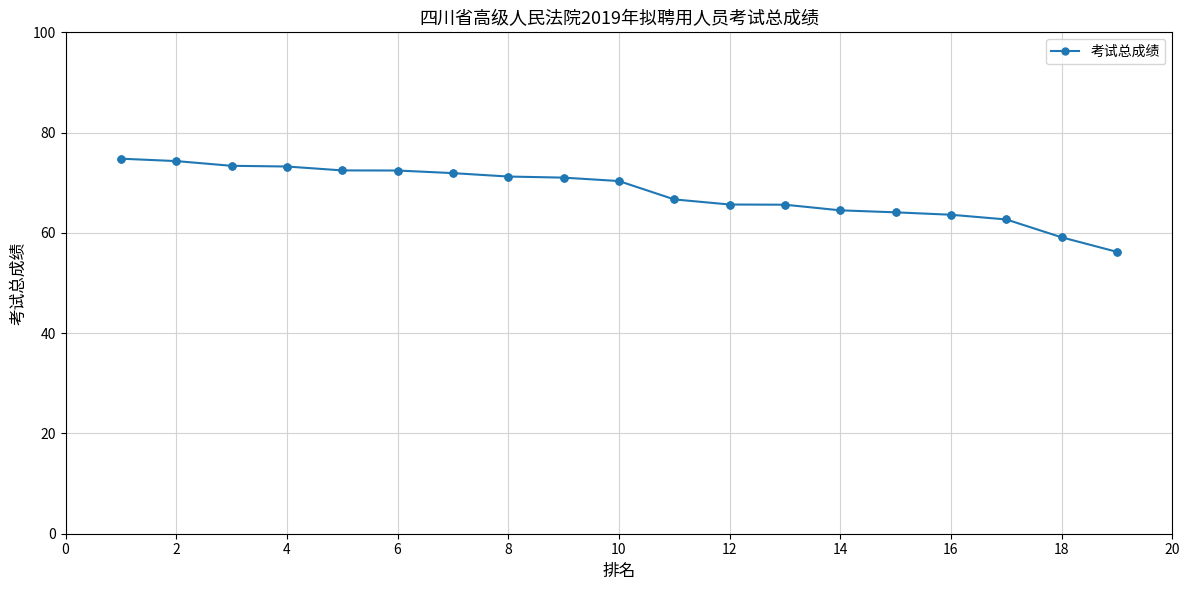

What is the value of the 18th point from the left?

59.1